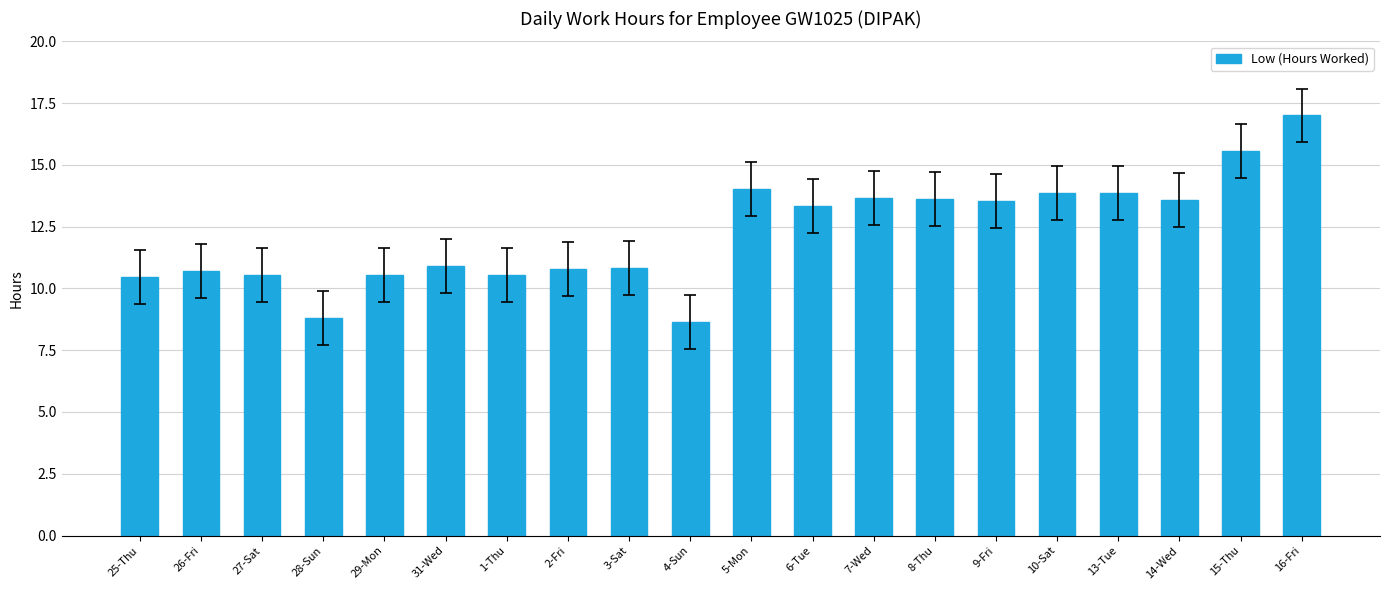

Which has a higher value, 10-Sat or 29-Mon?

10-Sat